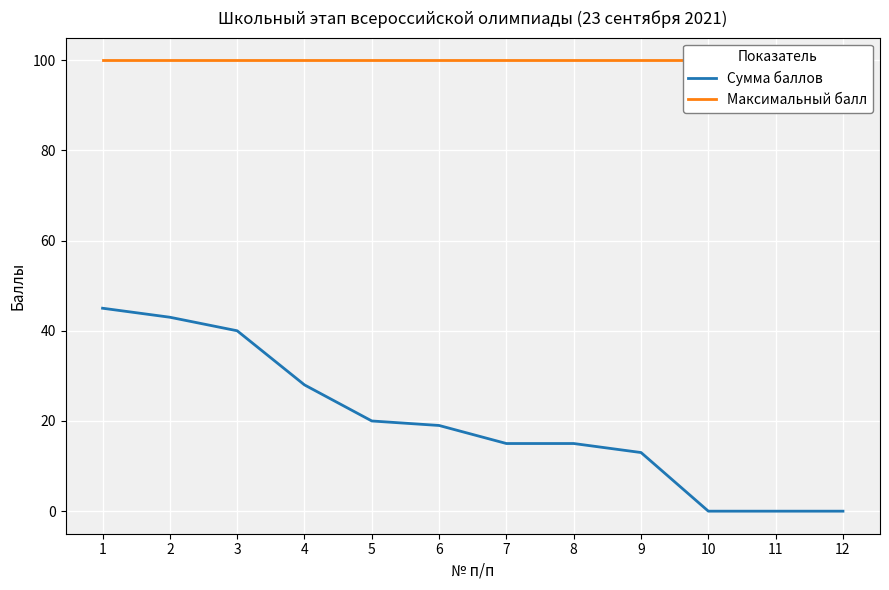

What is the average value of the Максимальный балл series?

100